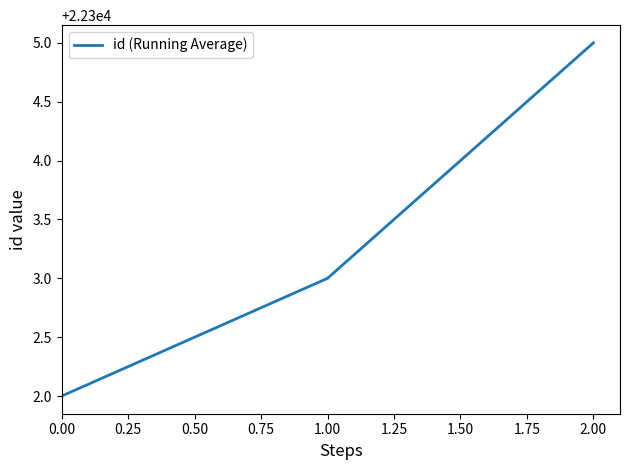

Which category has the highest value across all series?

2.00